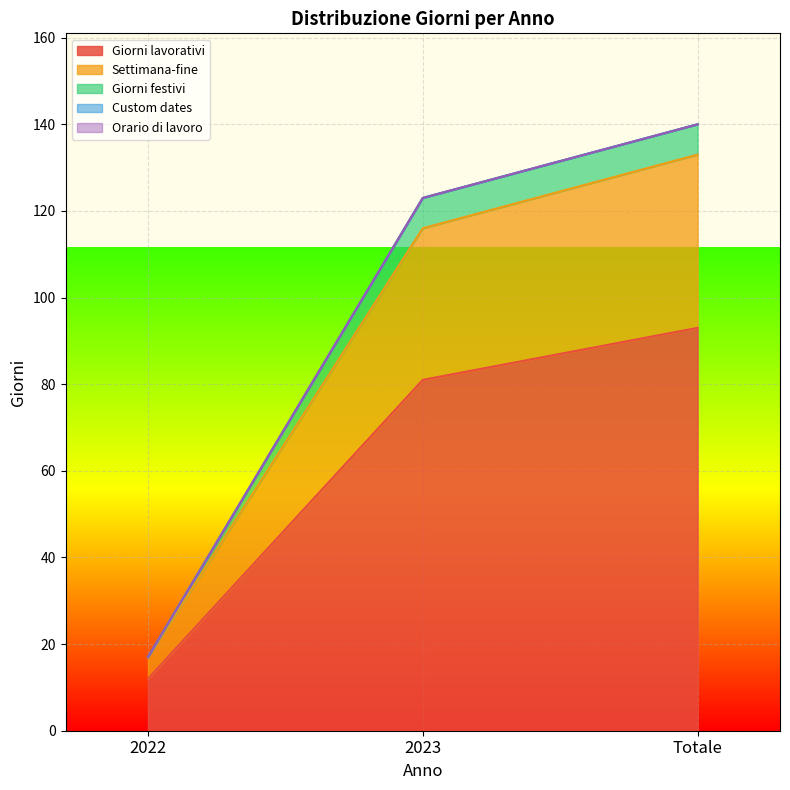

How many lines are shown in the chart?

5